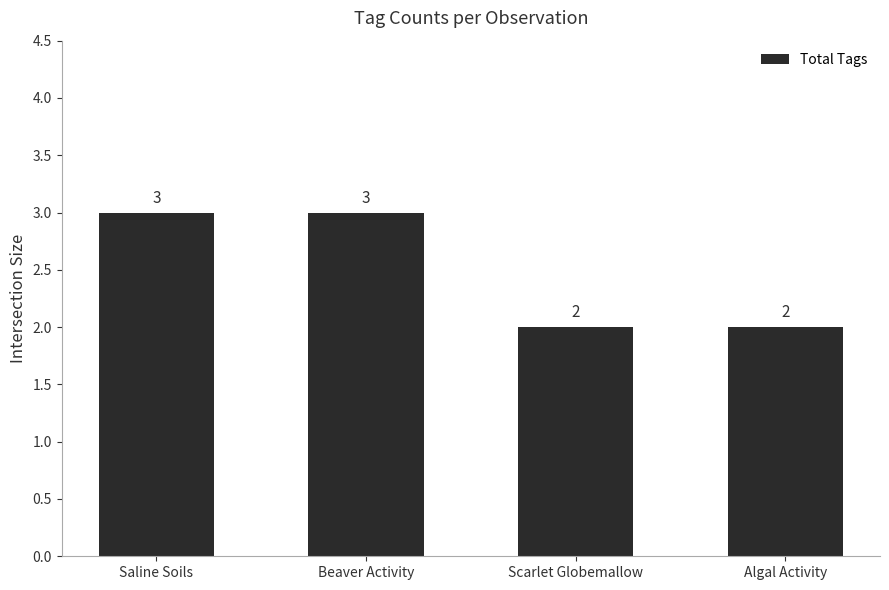

What is the sum of all values?

10